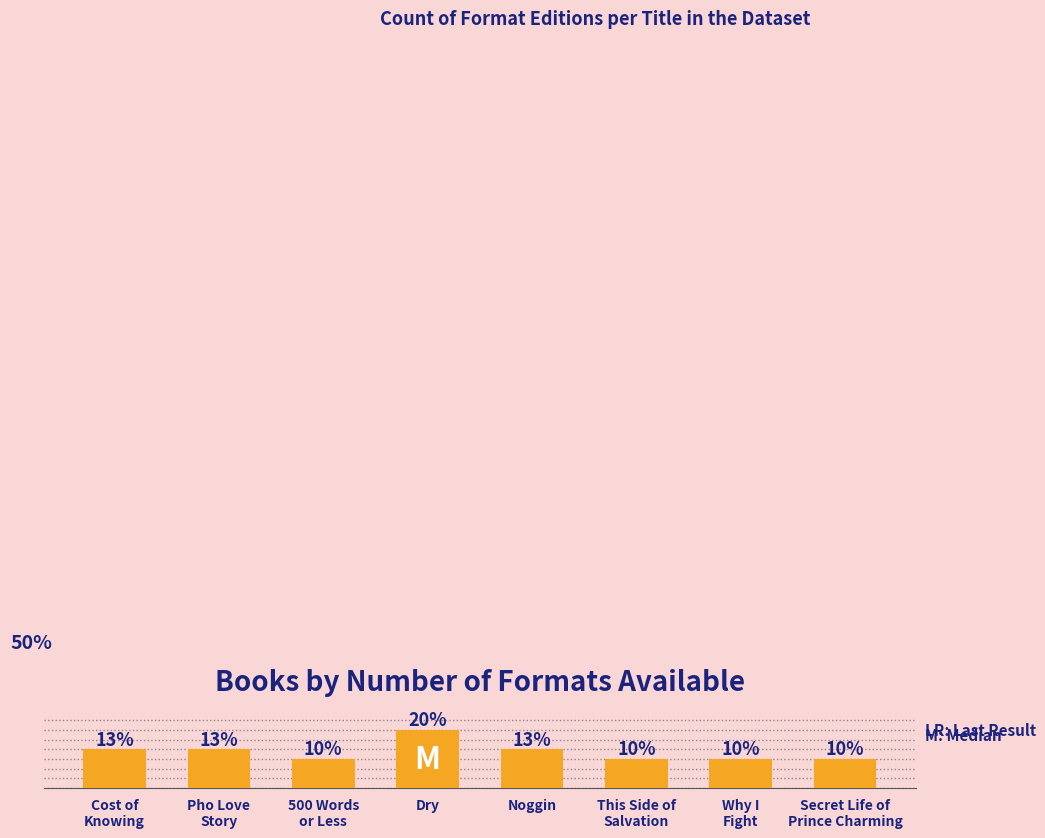

Does the chart contain any negative values?

No